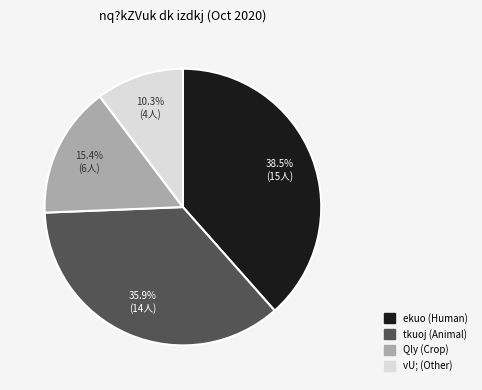

Combined, do tkuoj and vU; account for over 50%?

No